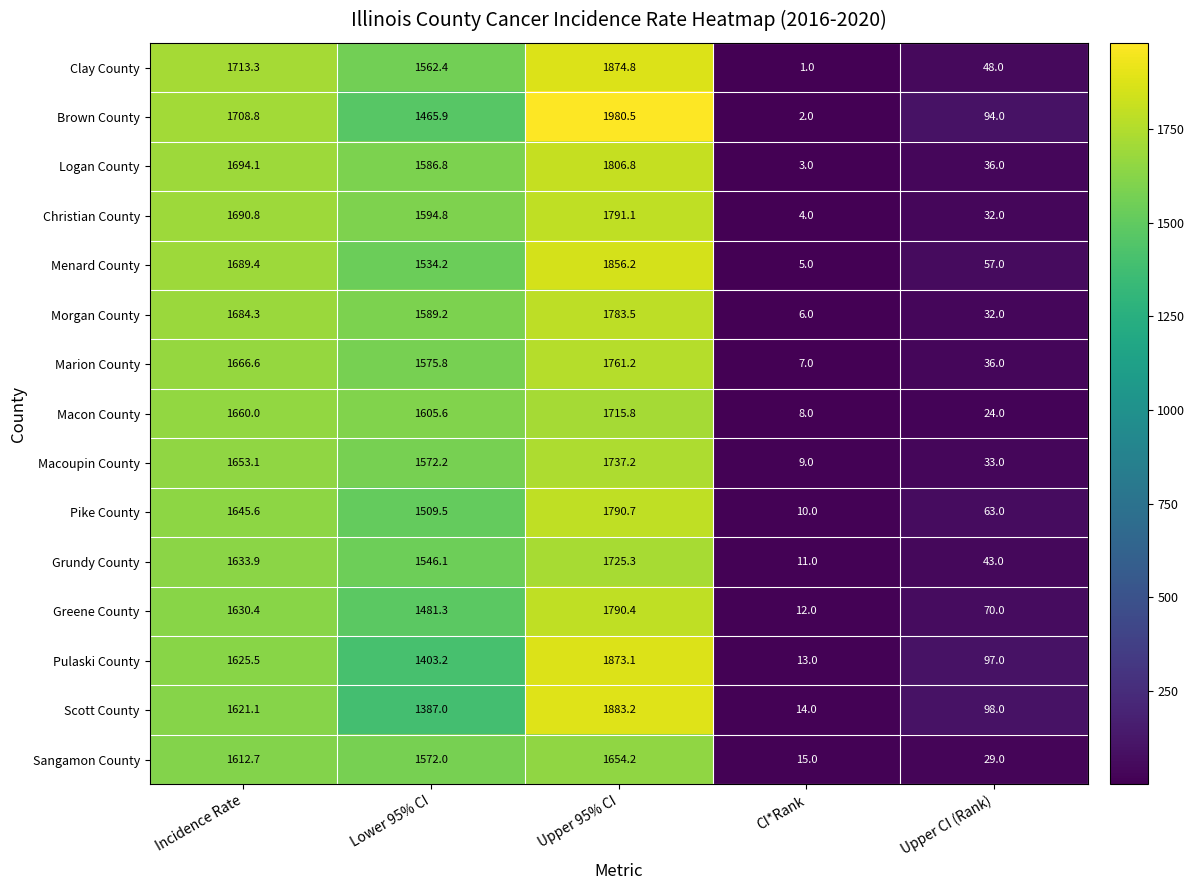

How many data points in Pike County are less than 1509?

2